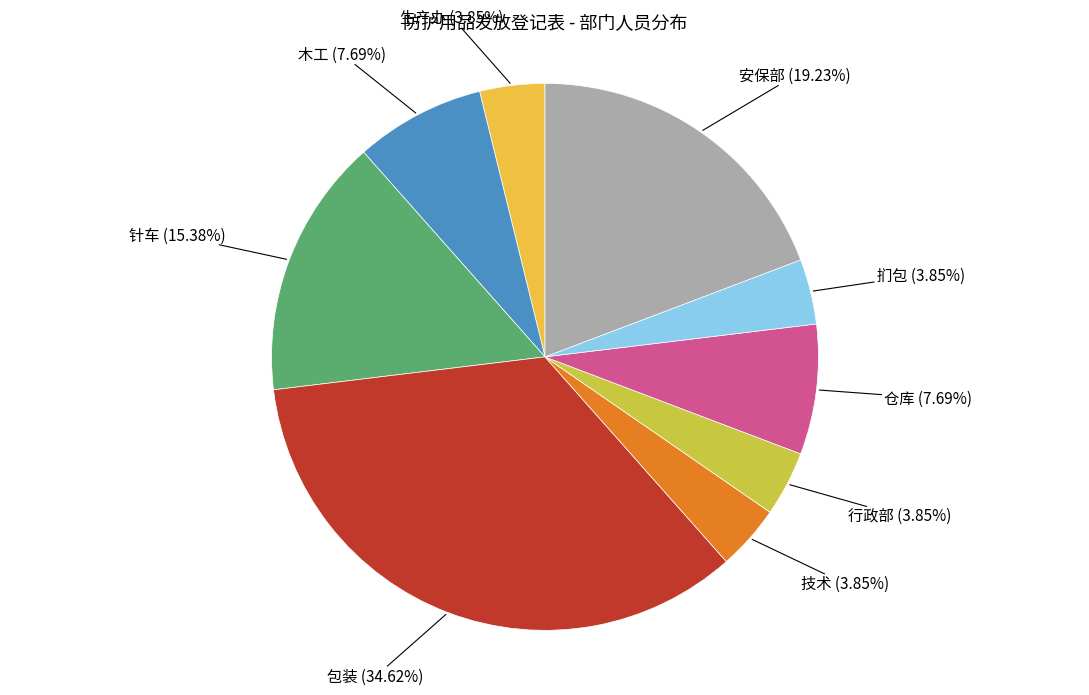

Is there any slice that represents more than half of the pie?

No